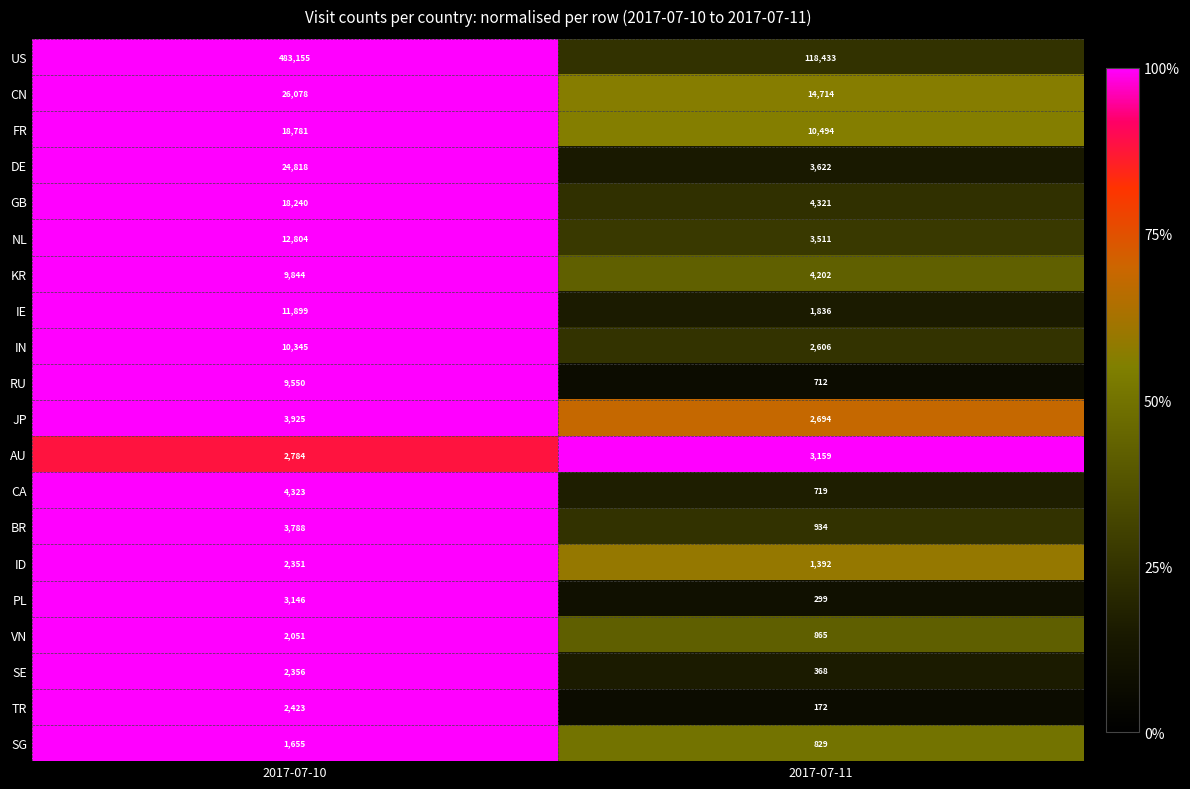

The value of IN at 2017-07-10 is 17432. True or false?

False